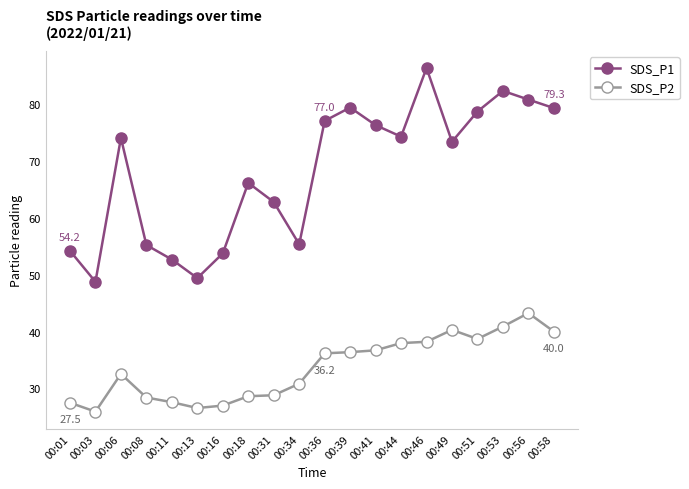

What is the spread (max minus min) of values at 00:03?

22.8